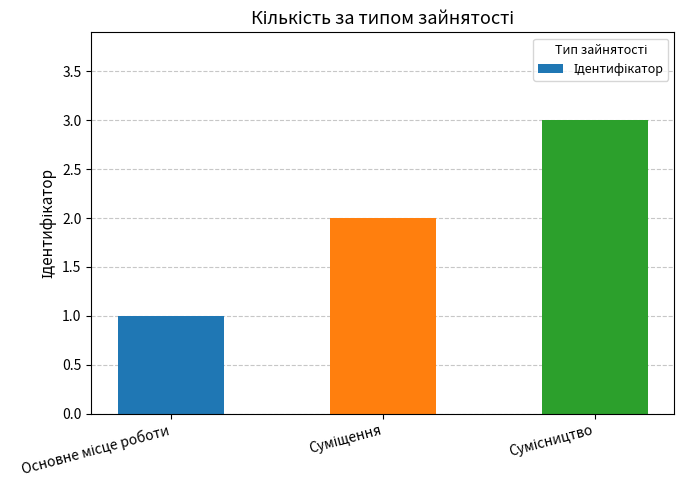

What is the sum of all values?

6